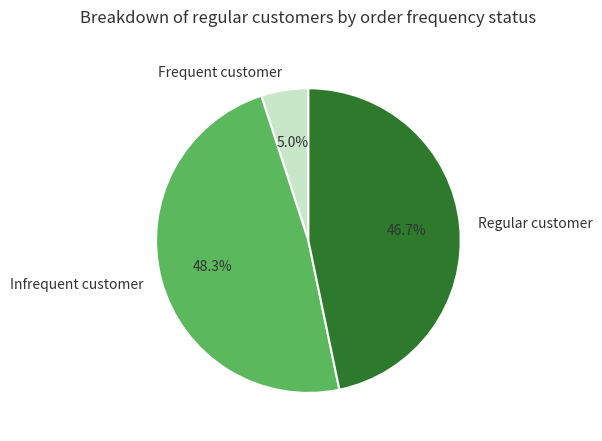

Which category has the biggest portion of the pie?

Infrequent customer